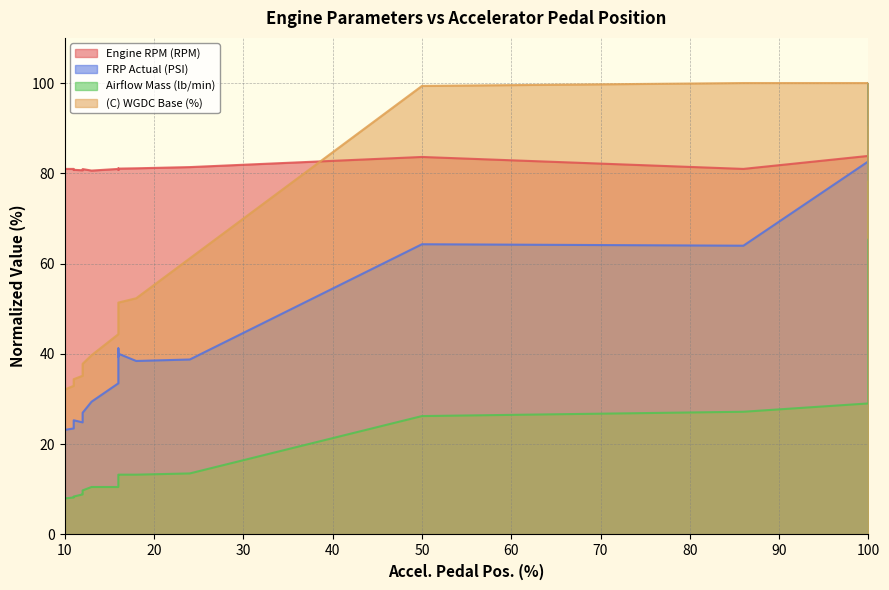

What is the smallest value displayed?

7.9